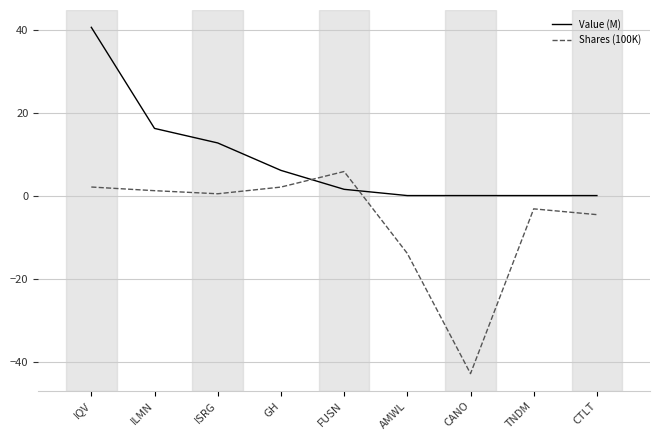

True or false: Value (M) and Shares (100K) cross at least once.

True